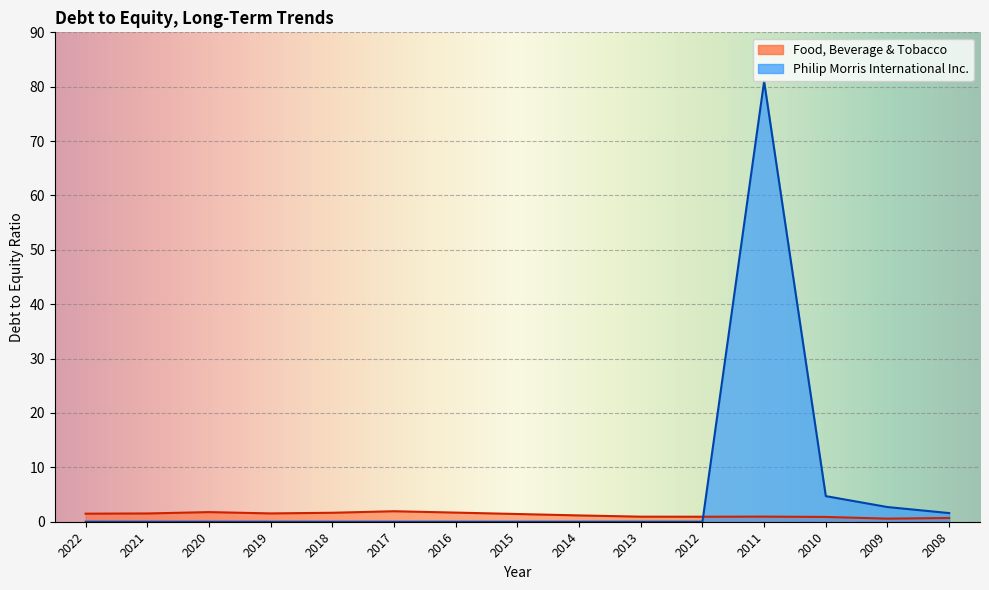

Rank the categories by Philip Morris International Inc. value from highest to lowest.

2011, 2010, 2009, 2008, 2022, 2021, 2020, 2019, 2018, 2017, 2016, 2015, 2014, 2013, 2012